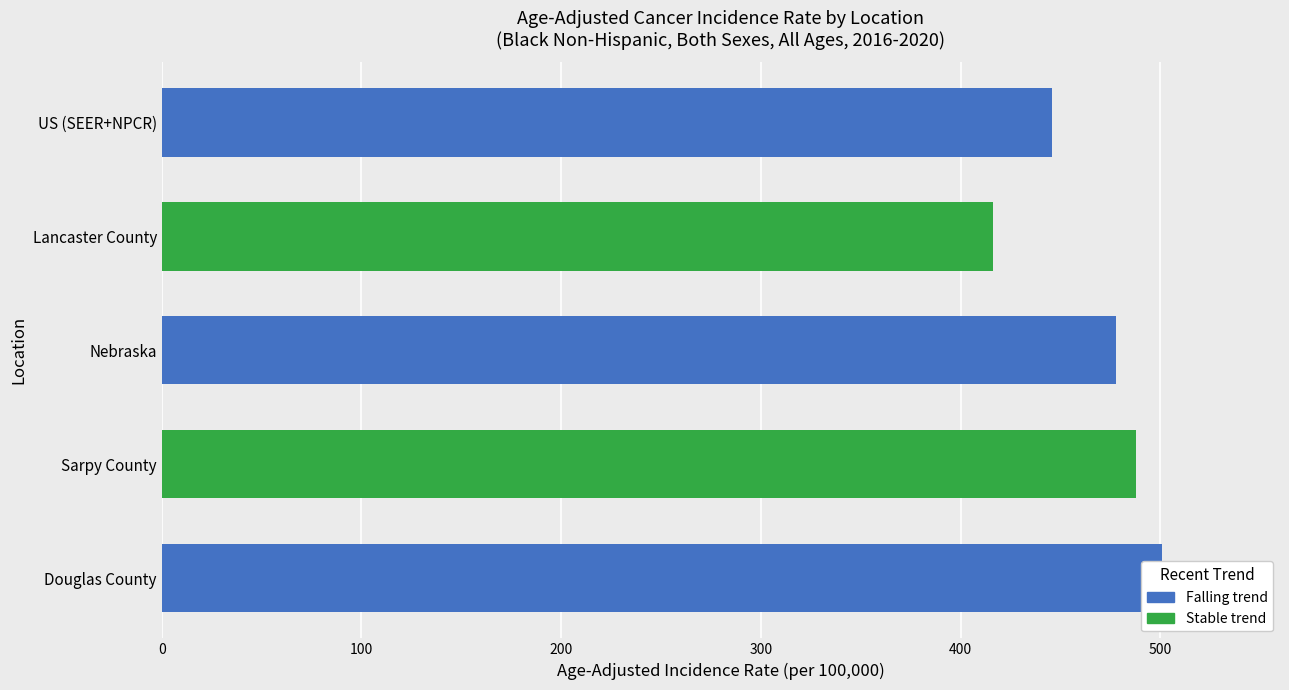

Reading left to right, extract all data points from this chart.

Douglas County=501.1	Sarpy County=488.0	Nebraska=478.0	Lancaster County=416.4	US (SEER+NPCR)=445.9